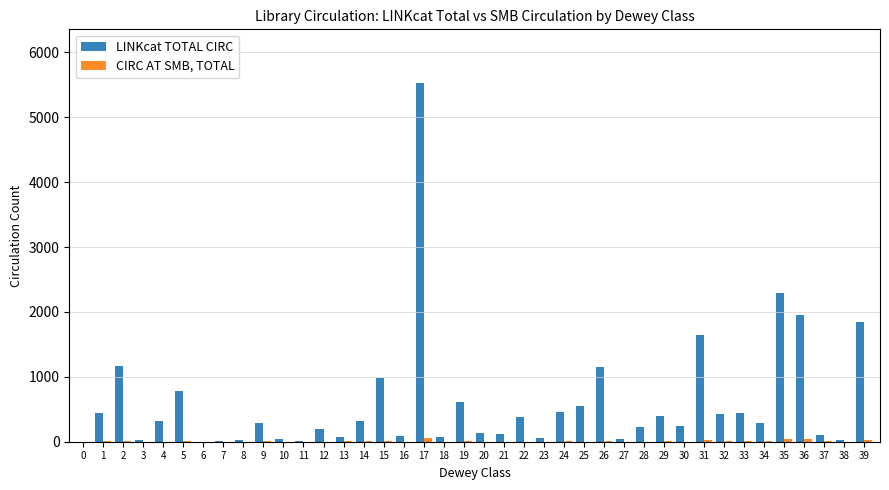

Which label corresponds to the largest value in the chart?

17